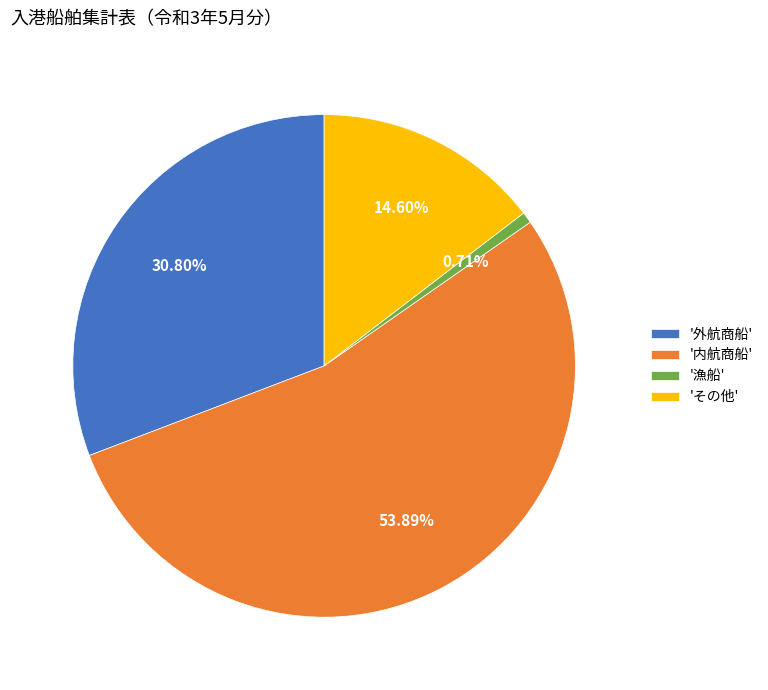

Is the sum of '外航商船' and '内航商船' greater than half?

Yes